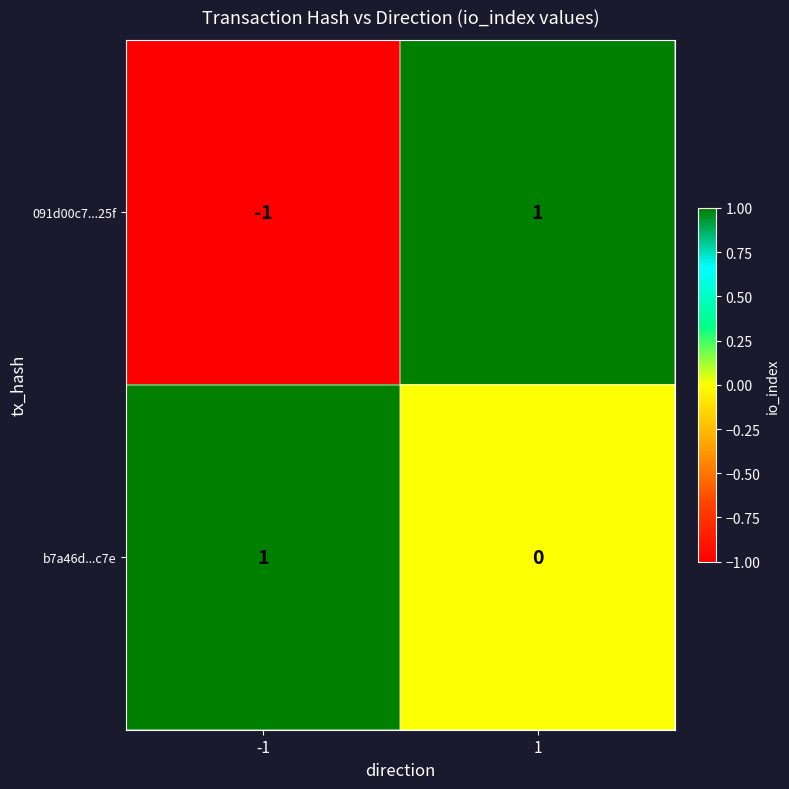

True or false: 091d00c7...25f has a value of 0 at -1.

False